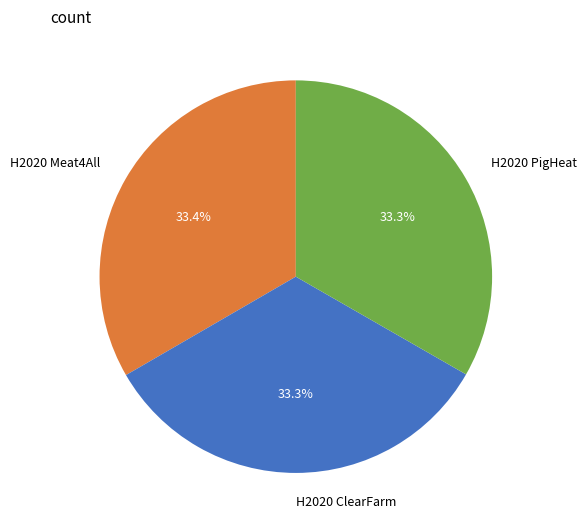

To the nearest percent, what portion does H2020 Meat4All represent?

33%